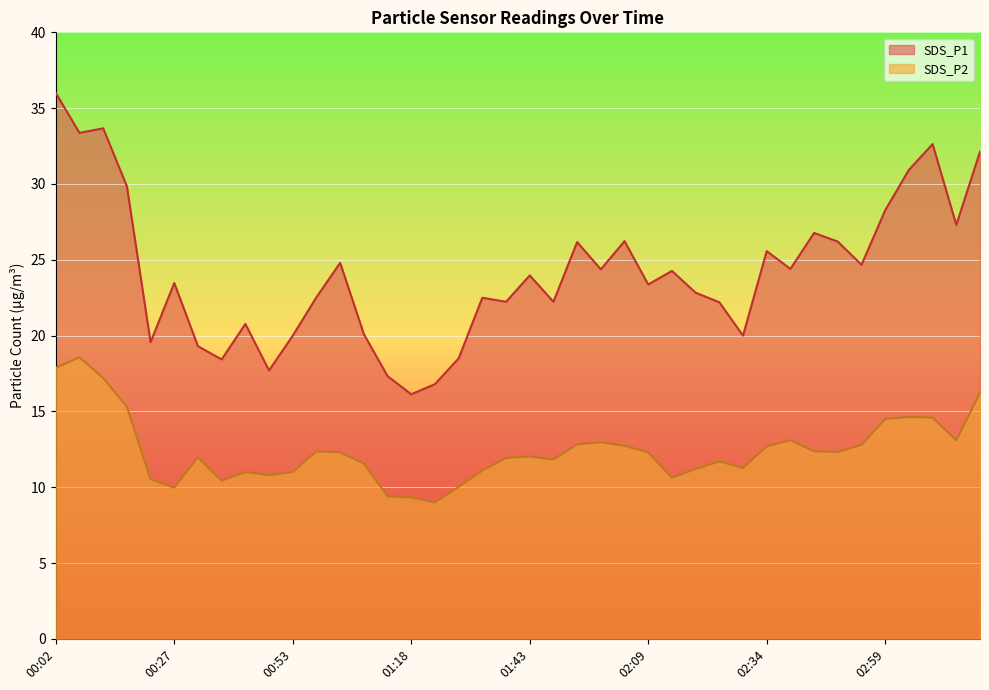

In SDS_P1, how many points are lower than both neighbors (excluding endpoints)?

13